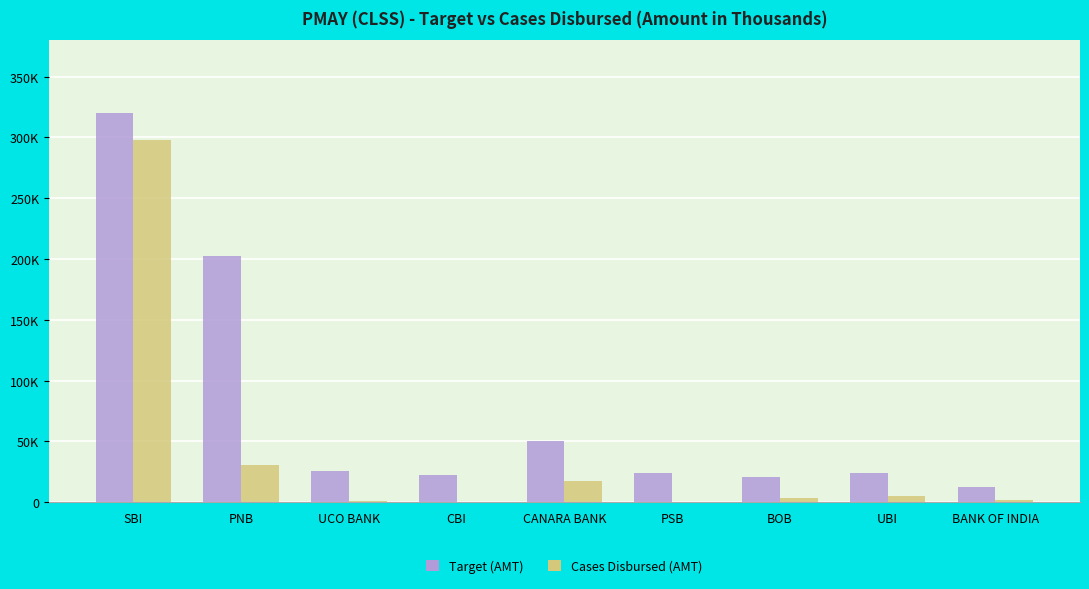

The Cases Disbursed (AMT) series shows 3098 at BANK OF INDIA. True or false?

False